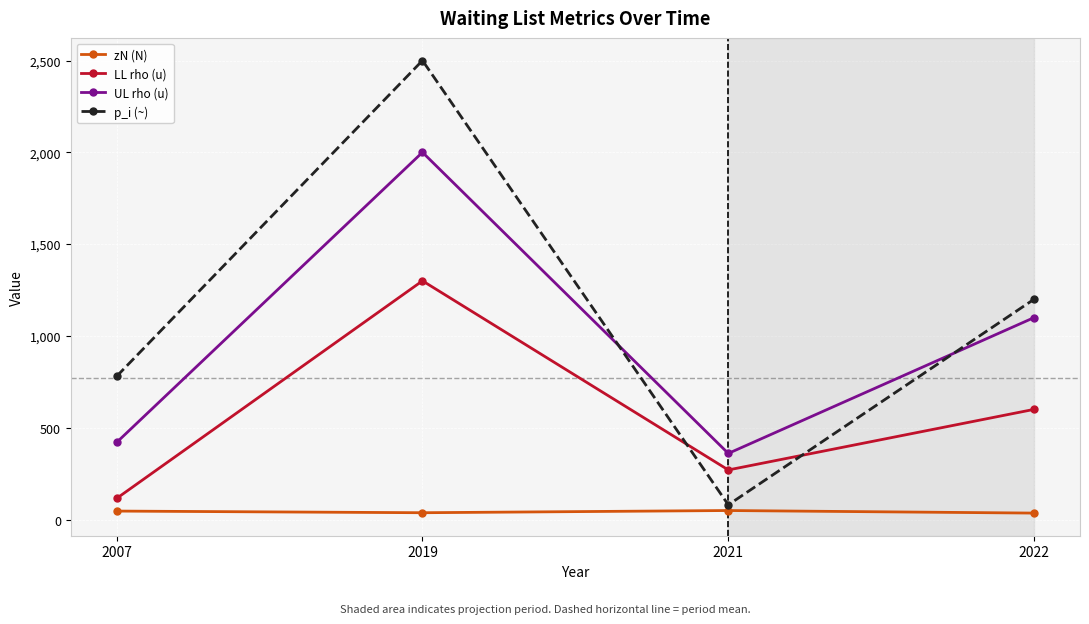

Which series changed the most between 2019 and 2022?

p_i (~)